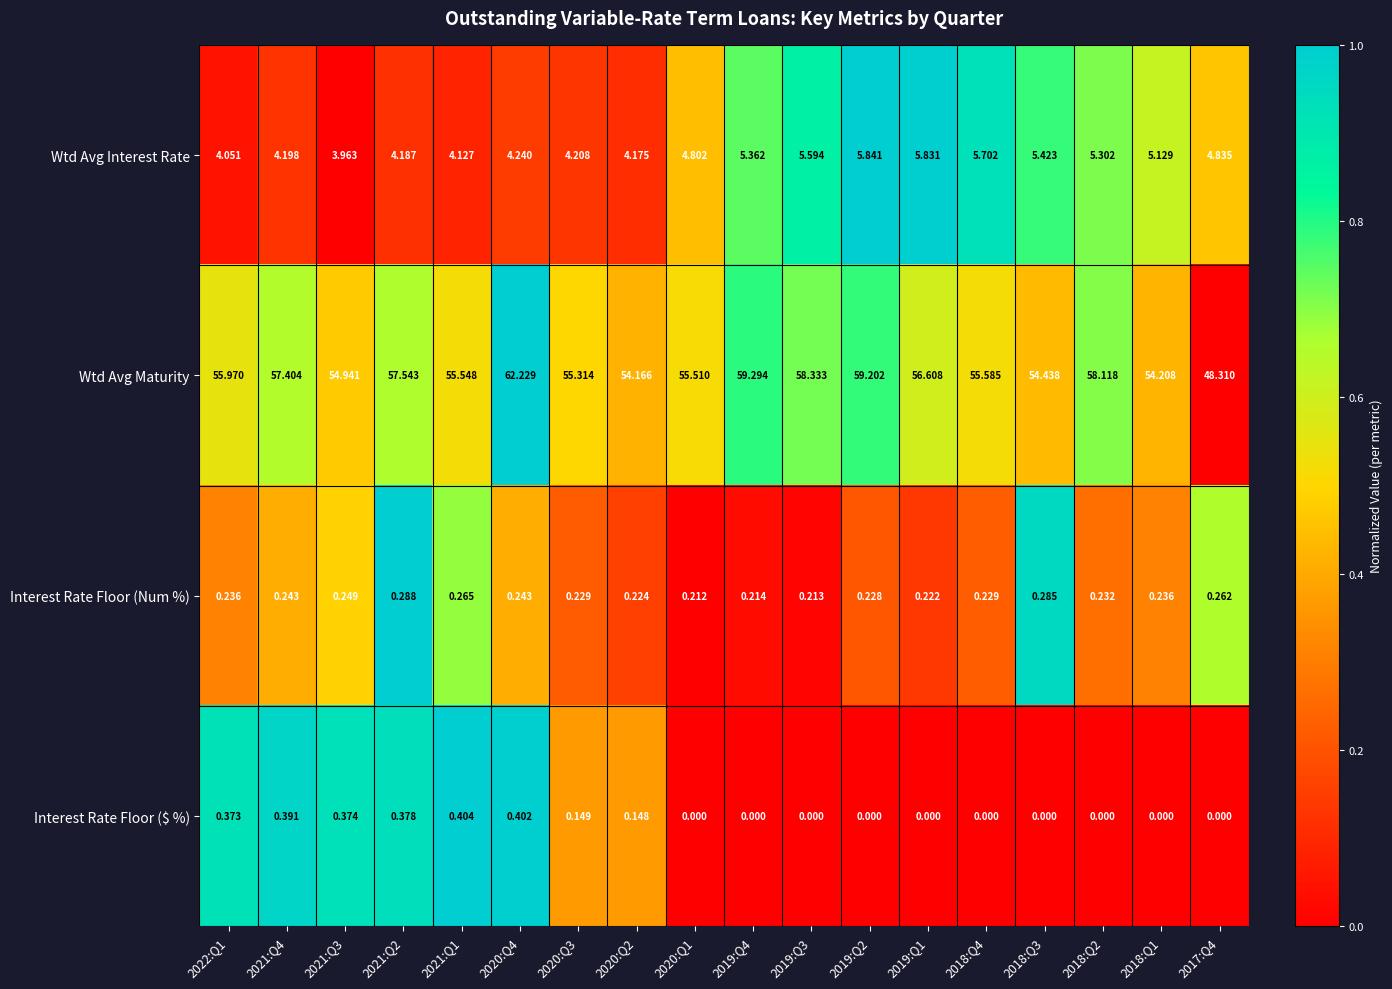

Rank the series by their maximum value, from lowest to highest.

Interest Rate Floor (Num %), Interest Rate Floor ($ %), Wtd Avg Interest Rate, Wtd Avg Maturity